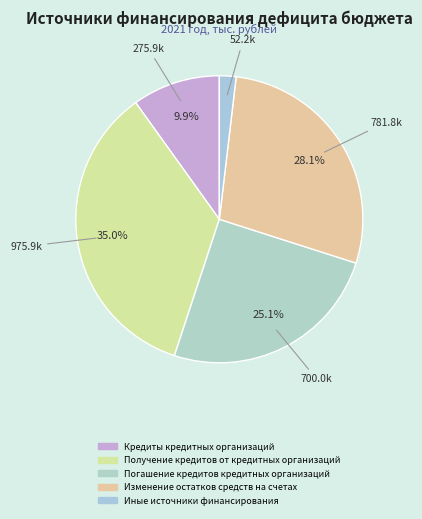

Does any single category account for the majority?

No